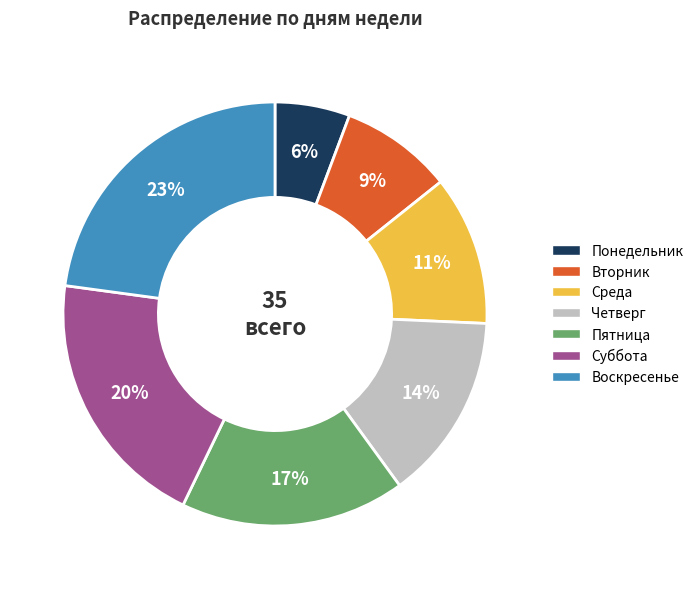

Is Пятница the majority of the pie?

No